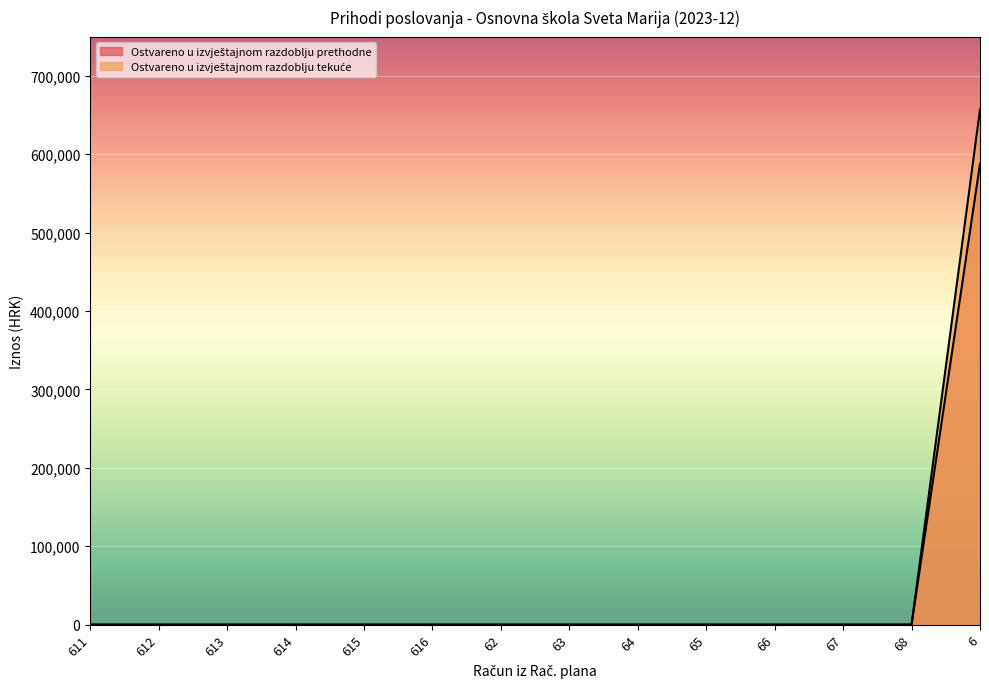

What are all the series names shown in the legend?

Ostvareno u izvještajnom razdoblju prethodne, Ostvareno u izvještajnom razdoblju tekuće